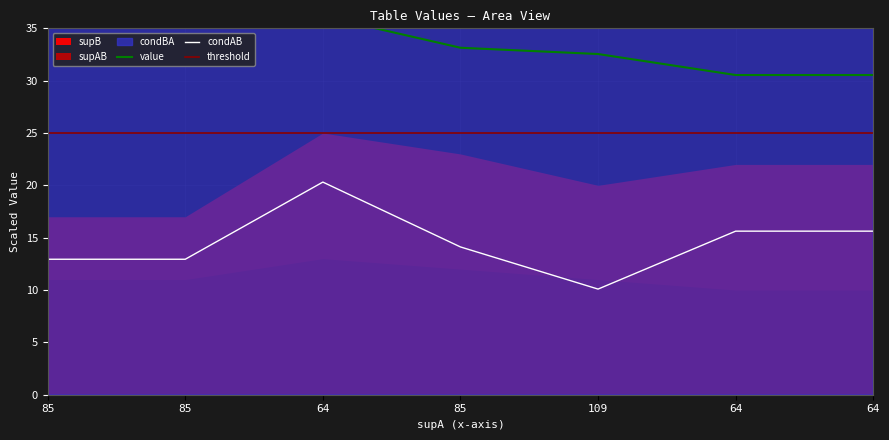

Which series has the largest range (max minus min)?

supB